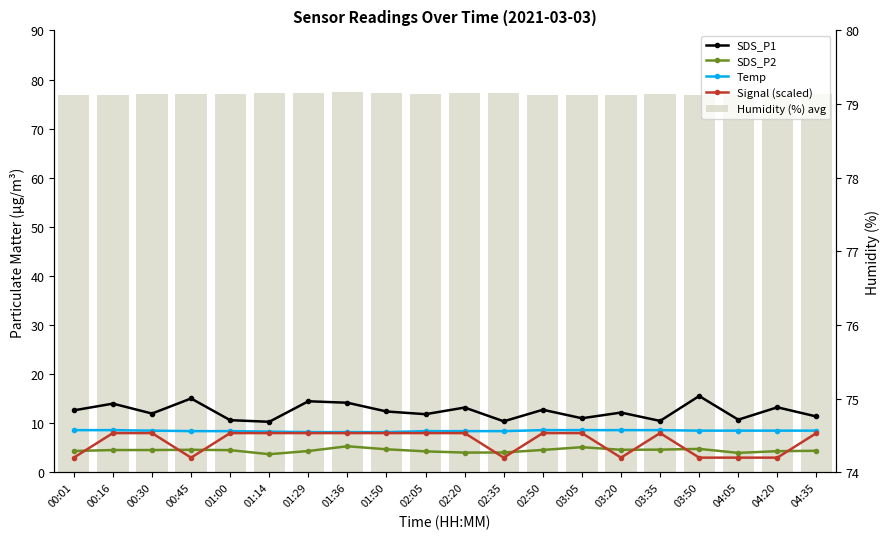

Reading left to right, extract all data points from this chart.

SDS_P1: 12.6	14.0	12.0	15.1	10.6	10.3	14.5	14.2	12.4	11.8	13.2	10.4	12.8	11.0	12.2	10.5	15.6	10.7	13.2	11.4
SDS_P2: 4.3	4.5	4.5	4.6	4.5	3.7	4.3	5.3	4.7	4.3	4.0	4.0	4.6	5.1	4.6	4.6	4.8	4.0	4.3	4.4
Temp: 8.6	8.6	8.5	8.4	8.4	8.3	8.2	8.2	8.2	8.4	8.4	8.4	8.6	8.6	8.6	8.6	8.5	8.5	8.5	8.5
Signal (scaled): 3.0	8.0	8.0	3.0	8.0	8.0	8.0	8.0	8.0	8.0	8.0	3.0	8.0	8.0	3.0	8.0	3.0	3.0	3.0	8.0
Humidity (%) avg: 76.8	76.9	77.0	77.0	77.1	77.2	77.3	77.4	77.3	77.1	77.2	77.3	76.8	76.9	76.9	77.0	76.9	76.9	77.0	77.0